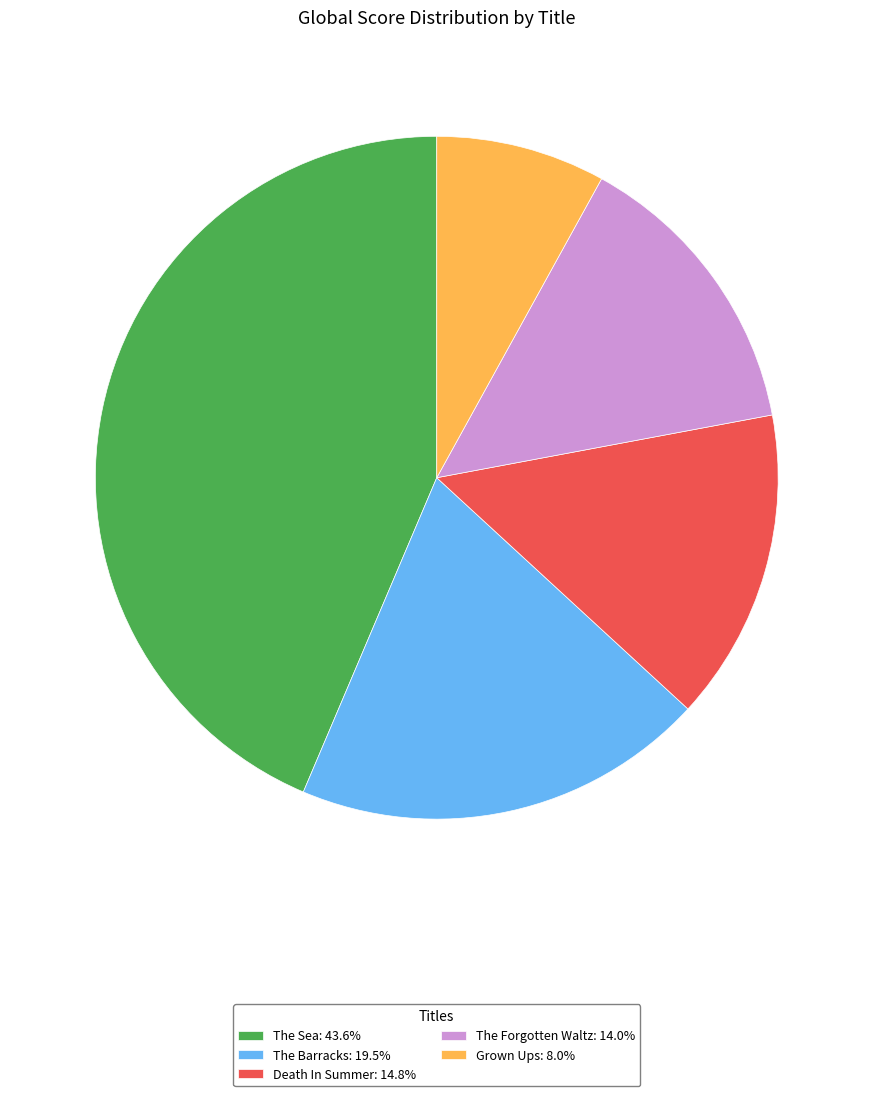

Which category has the biggest portion of the pie?

The Sea